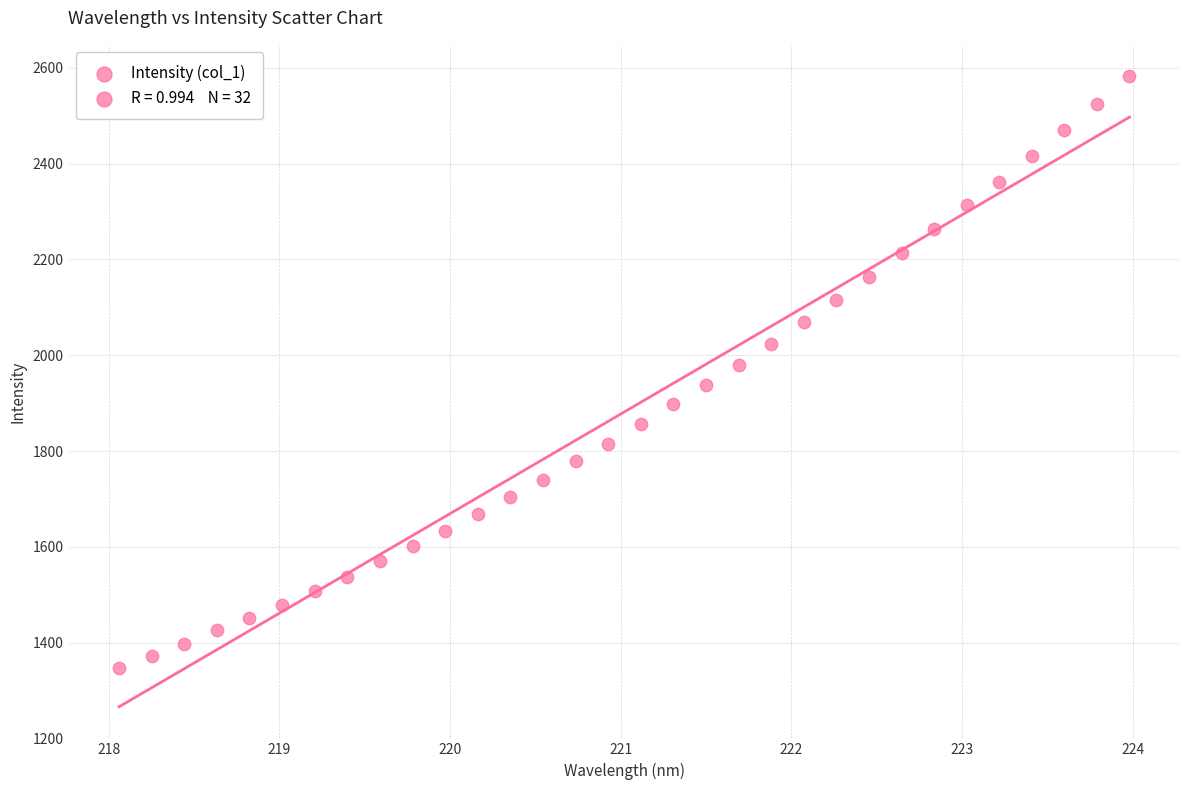

What is the range of X values (max minus min)?

5.9